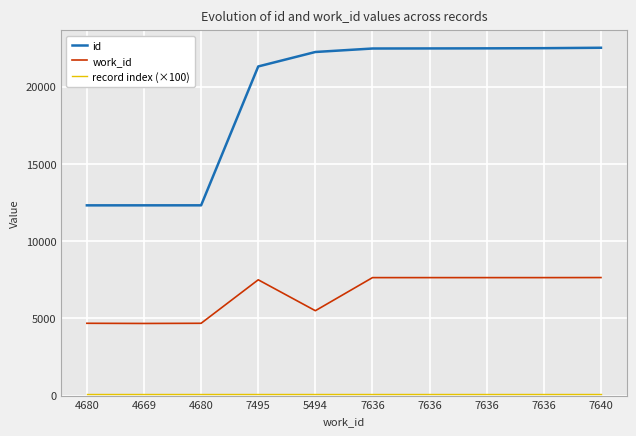

What is the smallest value displayed?

100